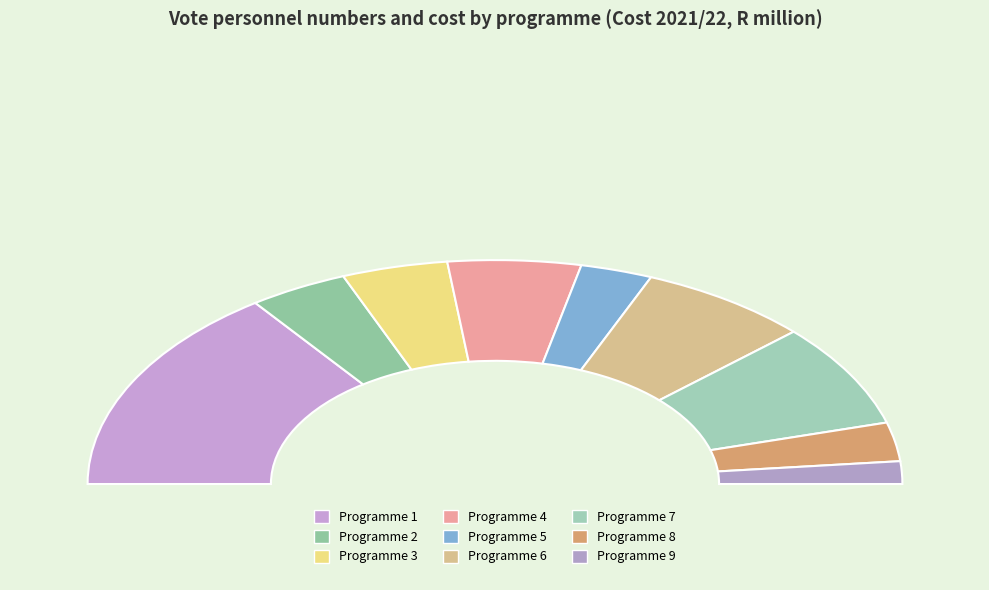

What is the largest slice in the pie chart?

Programme 1